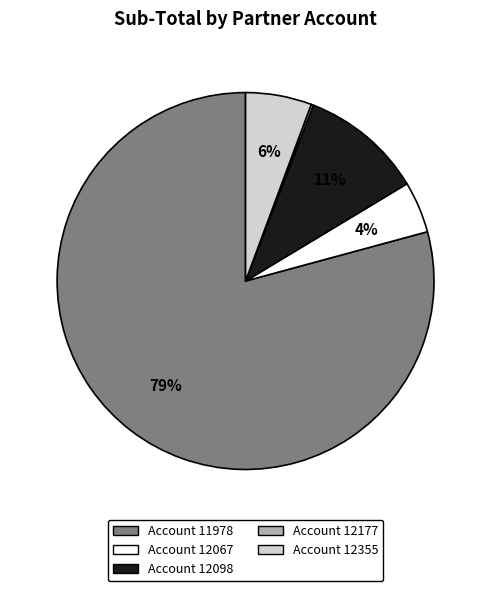

To the nearest percent, what is the average slice percentage?

20%